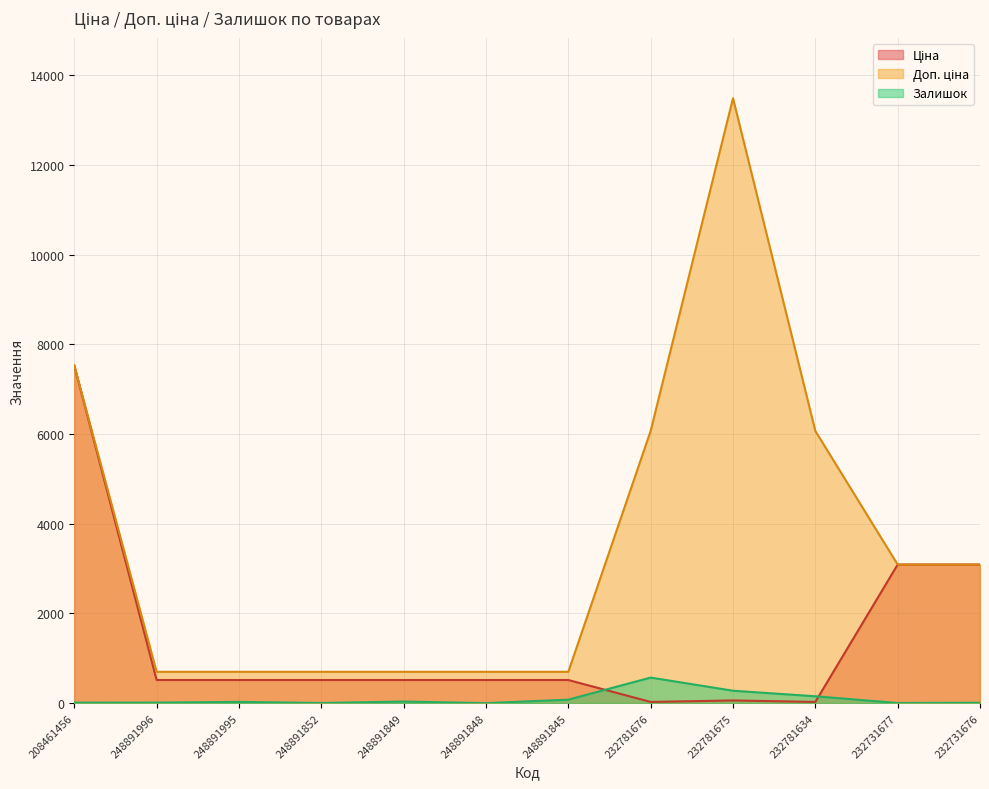

True or false: Залишок has a value of 220.1 at 232781634.

False